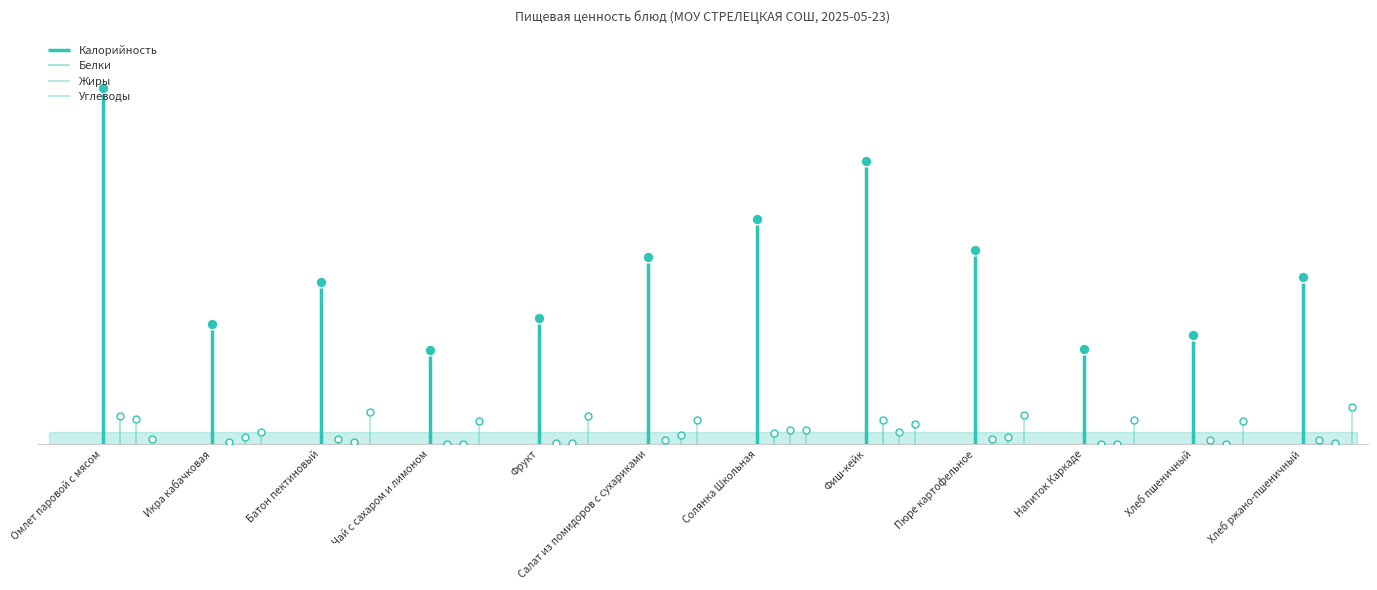

At which category is the sum across all series the highest?

Омлет паровой с мясом